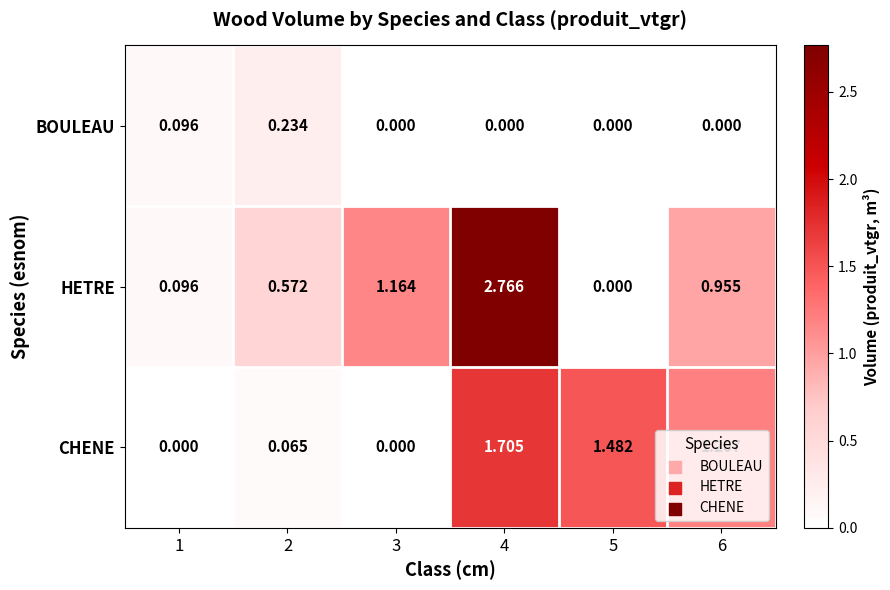

Which series has the widest spread of values?

HETRE